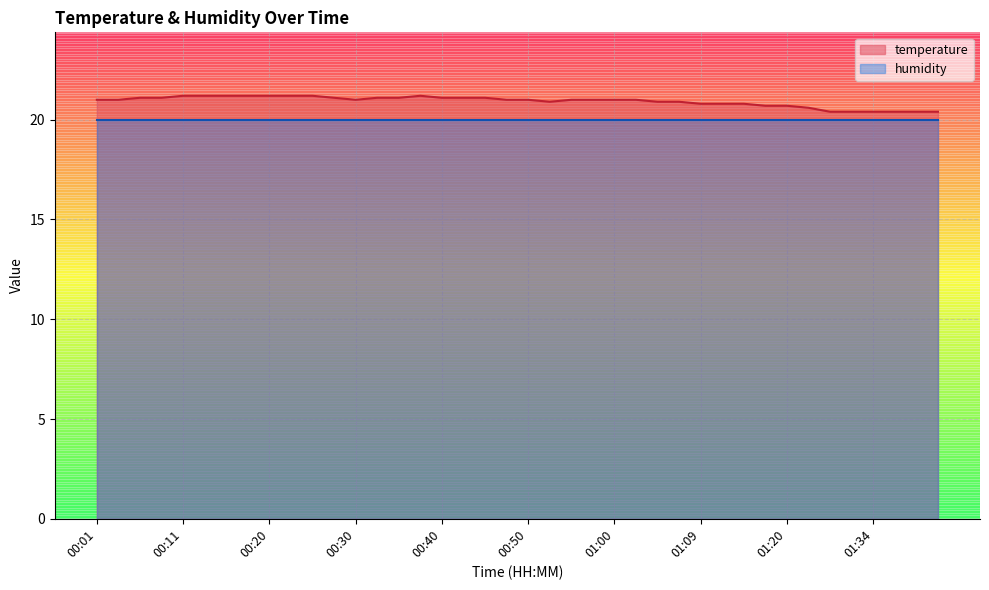

Read the value at 01:31.

20.4